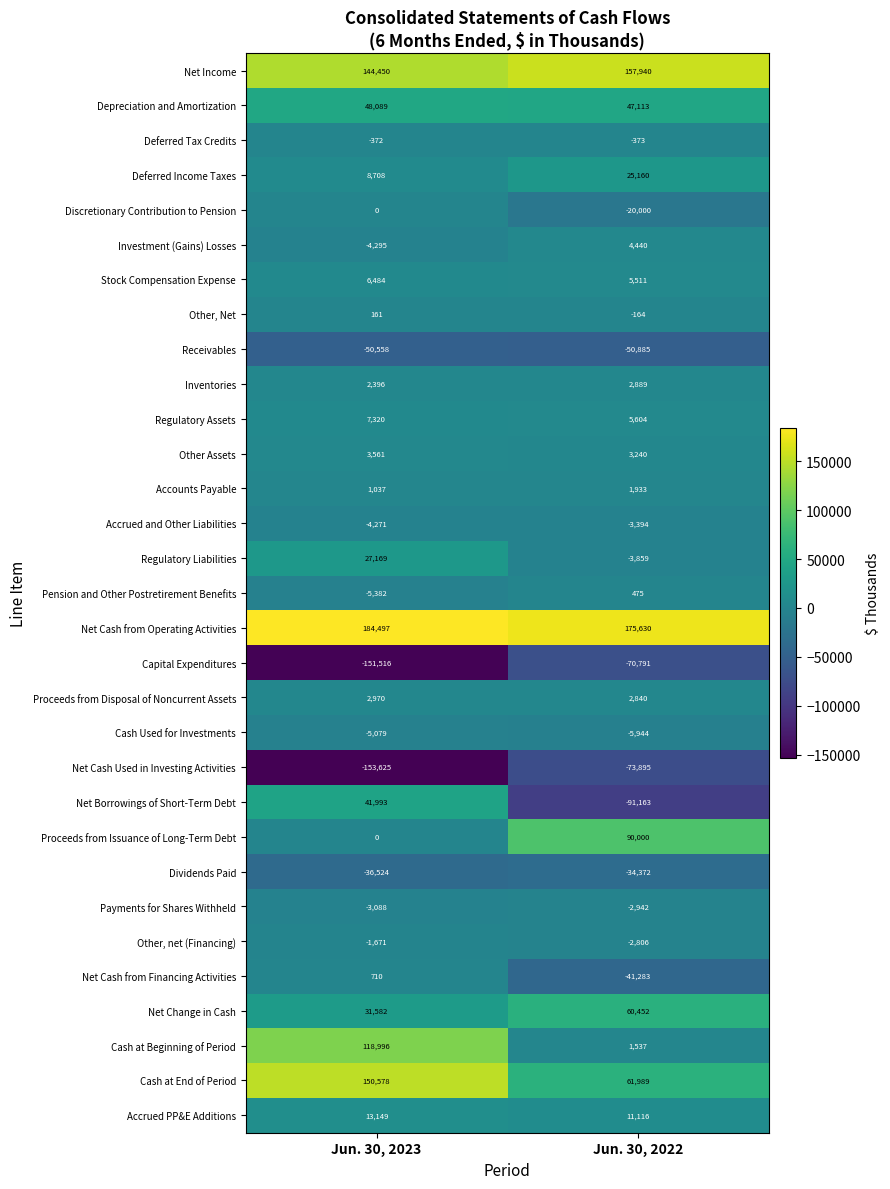

Which series has the largest range (max minus min)?

Net Borrowings of Short-Term Debt